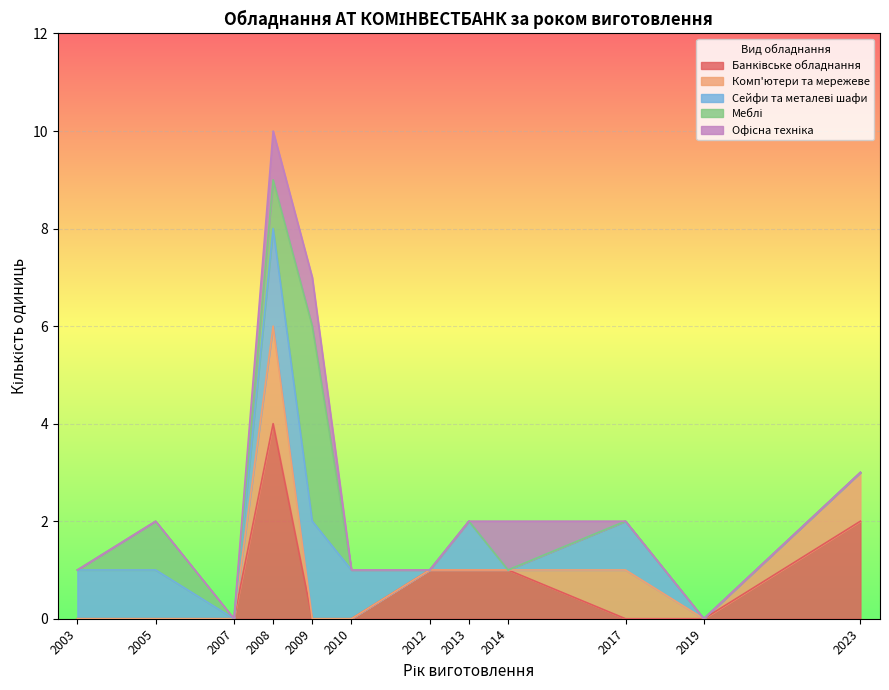

At which category is the sum across all series the highest?

2008